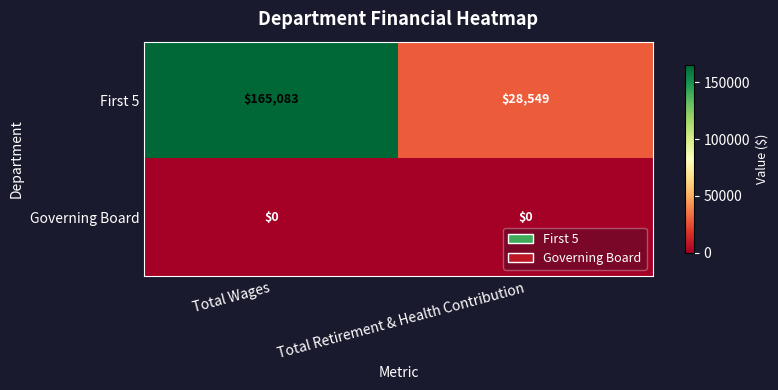

Count the number of data series in this chart.

2